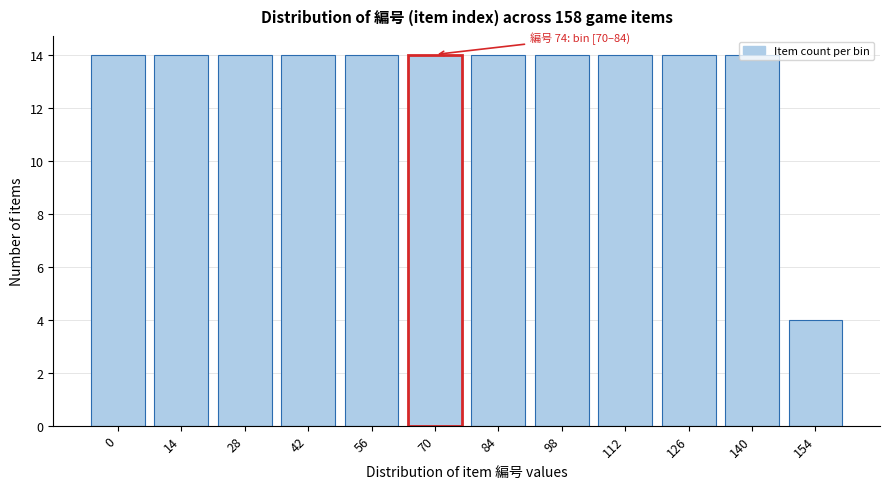

What is the ratio of the value at 28 to the value at 14?

1.0